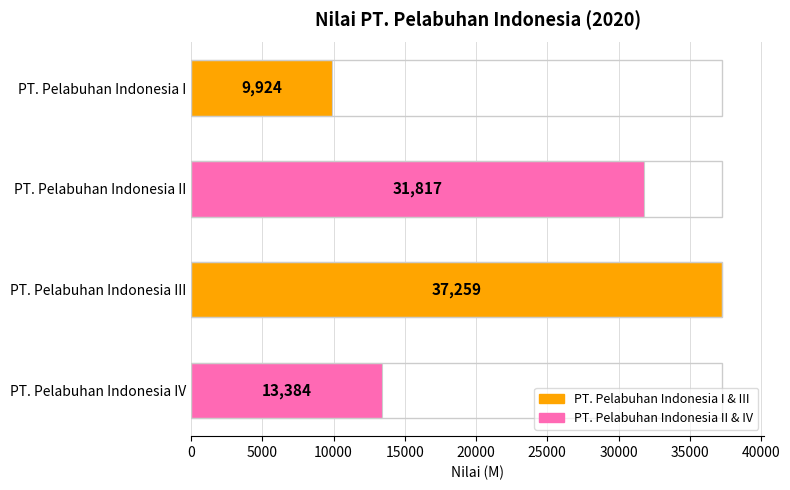

Reading left to right, extract all data points from this chart.

0=9924	5000=31817	10000=37259	15000=13384